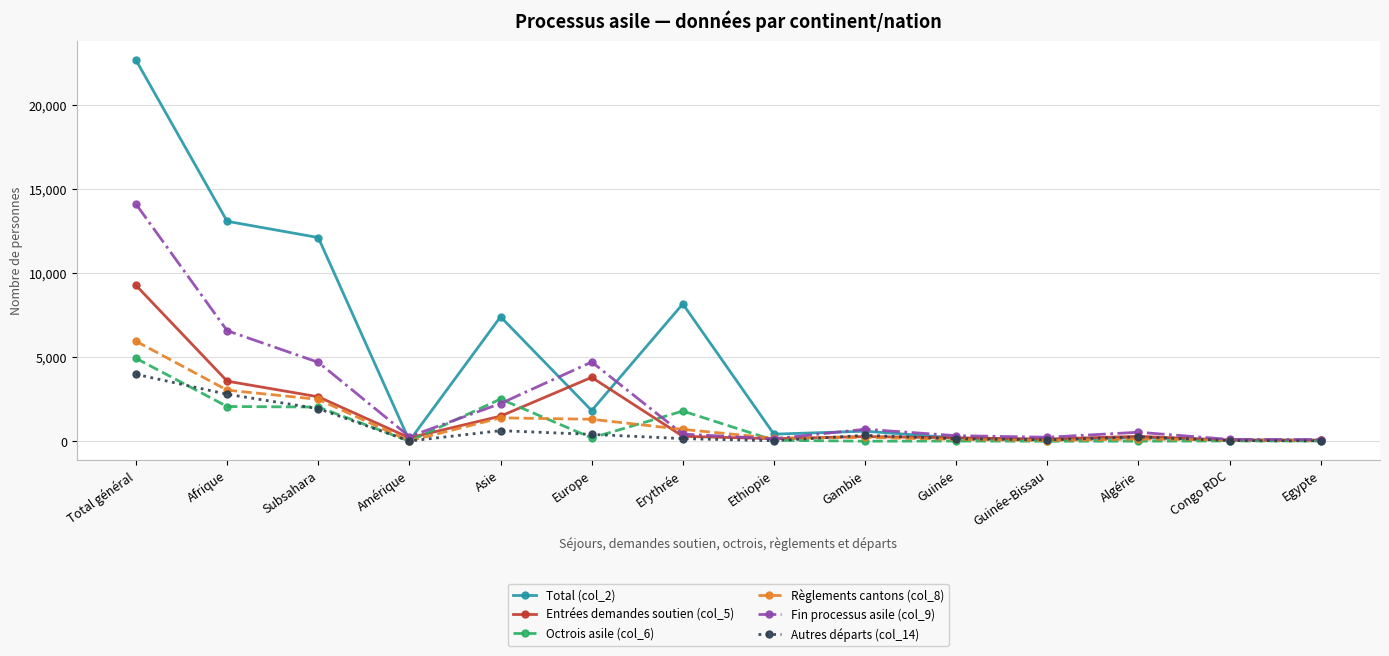

What is the sum of the Autres départs (col_14) values at Guinée-Bissau and Europe?

492